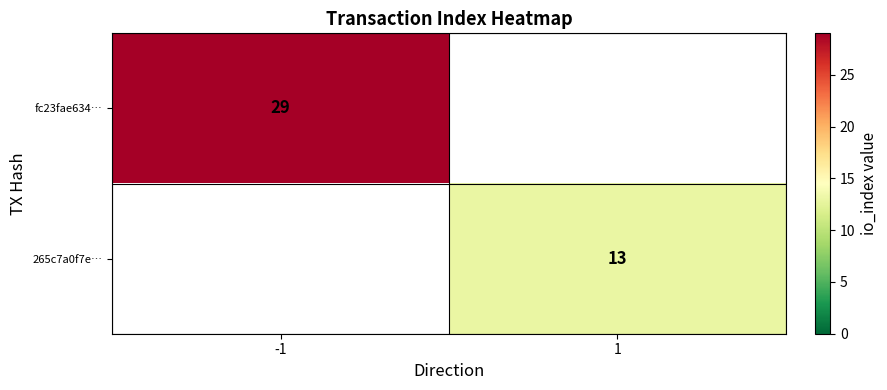

The fc23fae634… series shows 45 at -1. True or false?

False